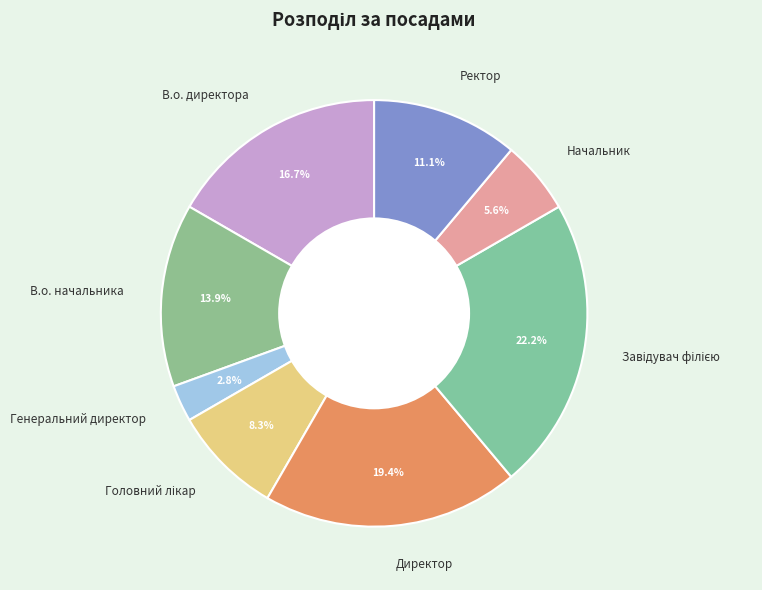

Is В.о. директора the majority of the pie?

No